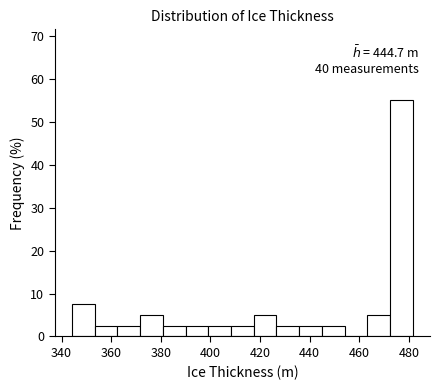

Over which range of the x-axis is the bar tallest?

472 to 482